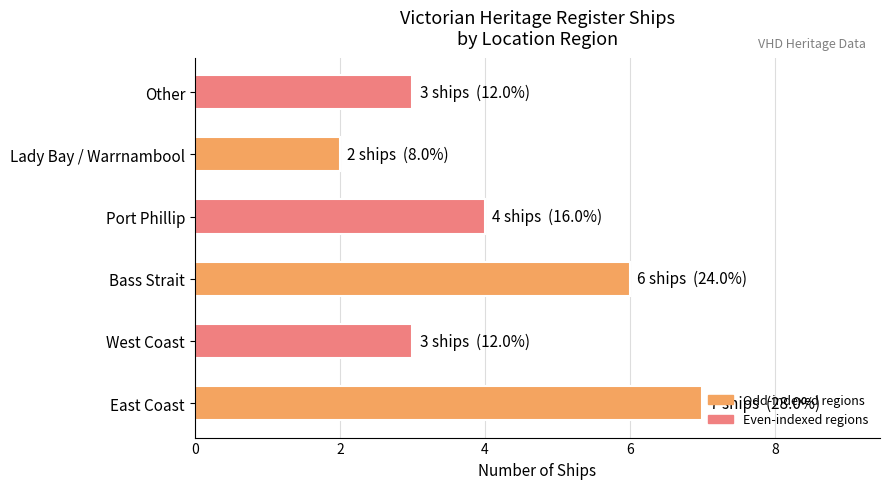

What is the change in value from West Coast to Port Phillip?

+1